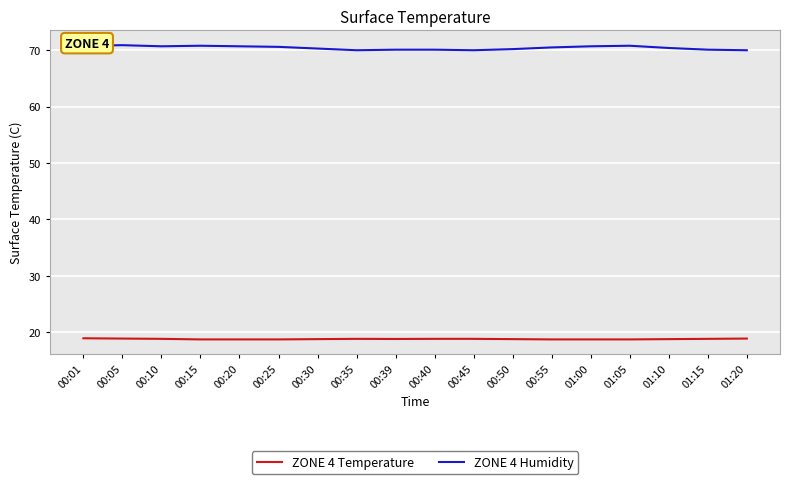

In ZONE 4 Humidity, how many points are lower than both neighbors (excluding endpoints)?

3